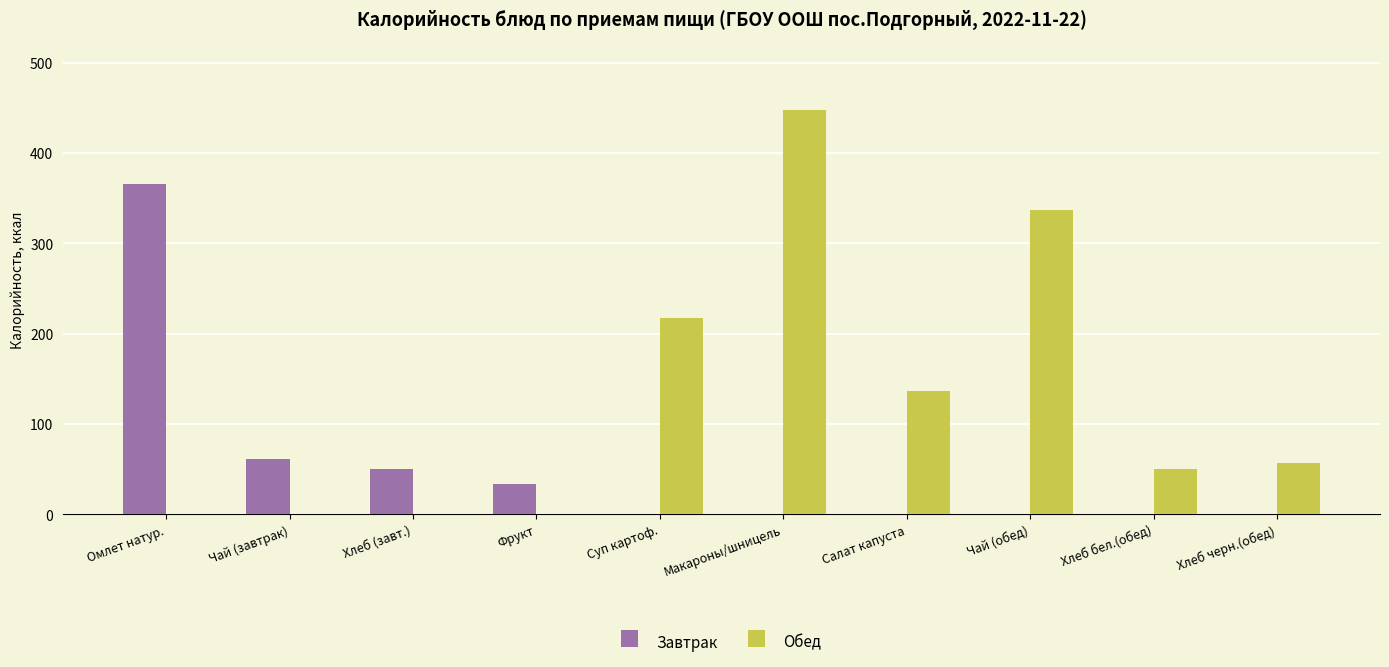

What is the maximum value for Обед?

448